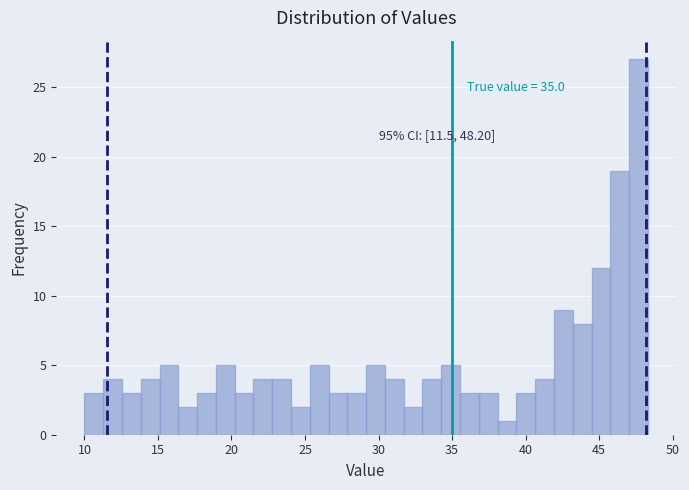

Read against the x-axis, roughly where is the centre of the tallest bar?

47.5